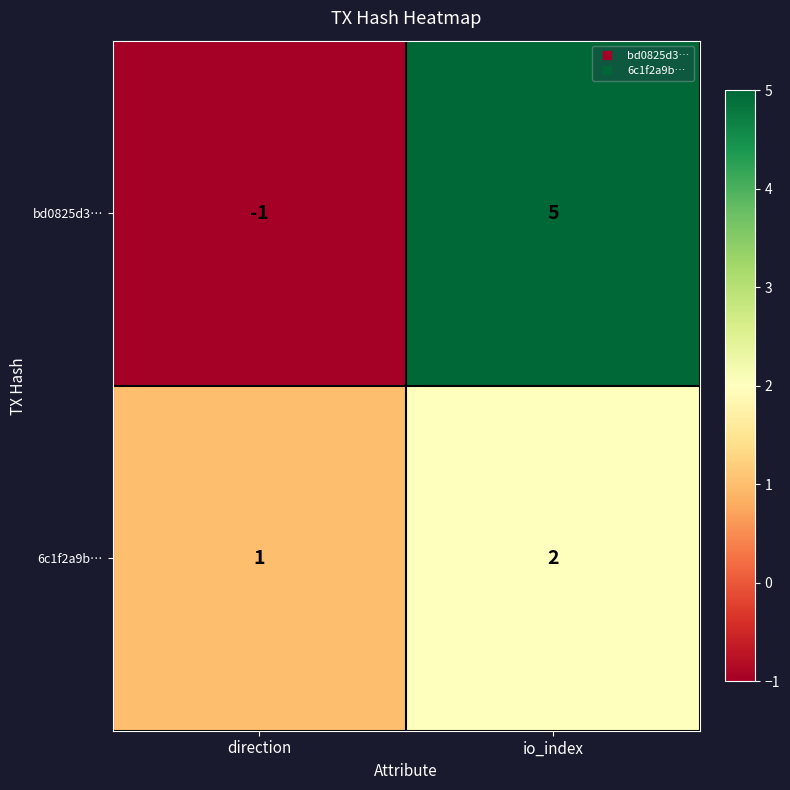

The bd0825d3… series shows 5 at io_index. True or false?

True